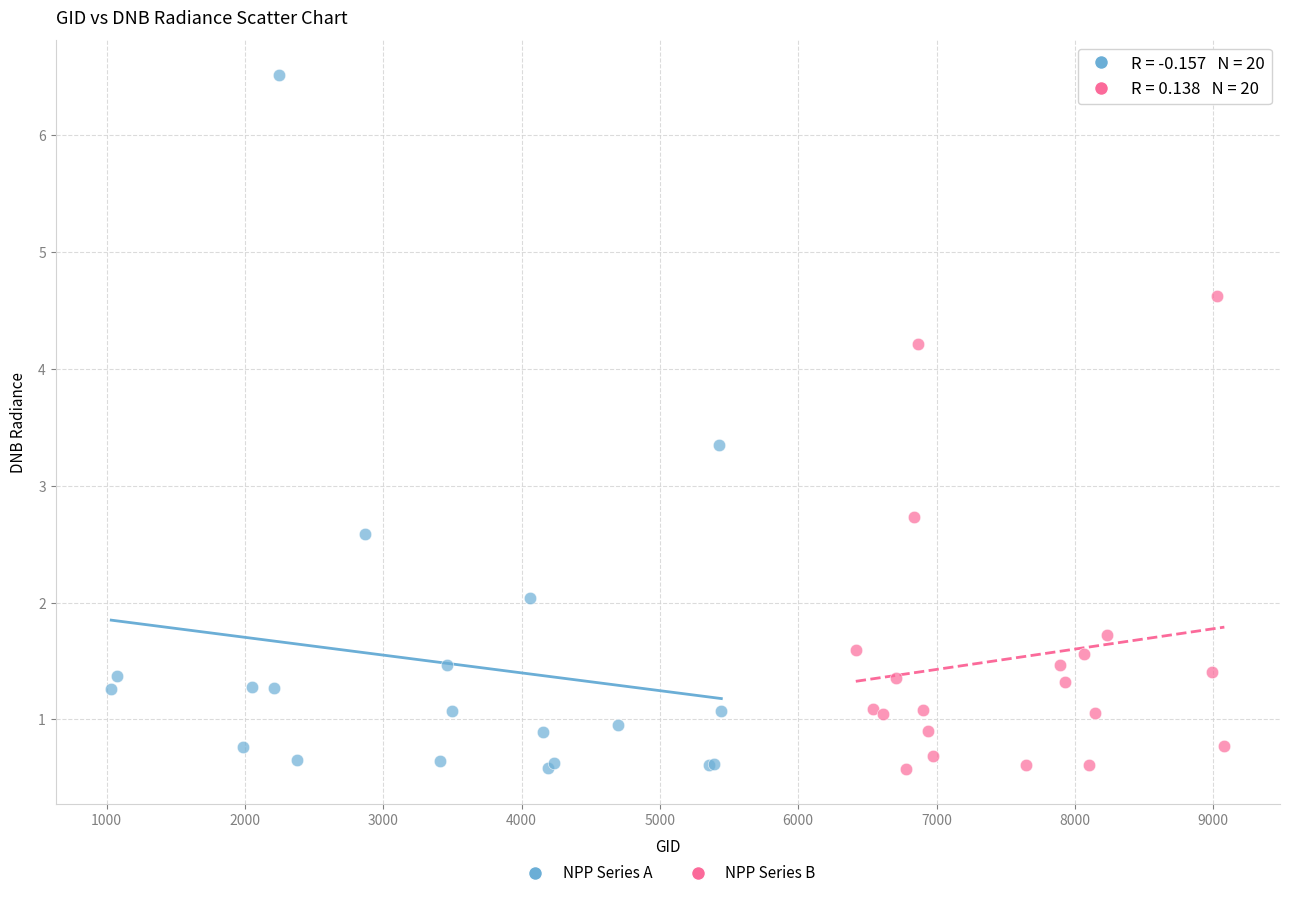

Which series has the widest spread of Y values?

NPP Series A